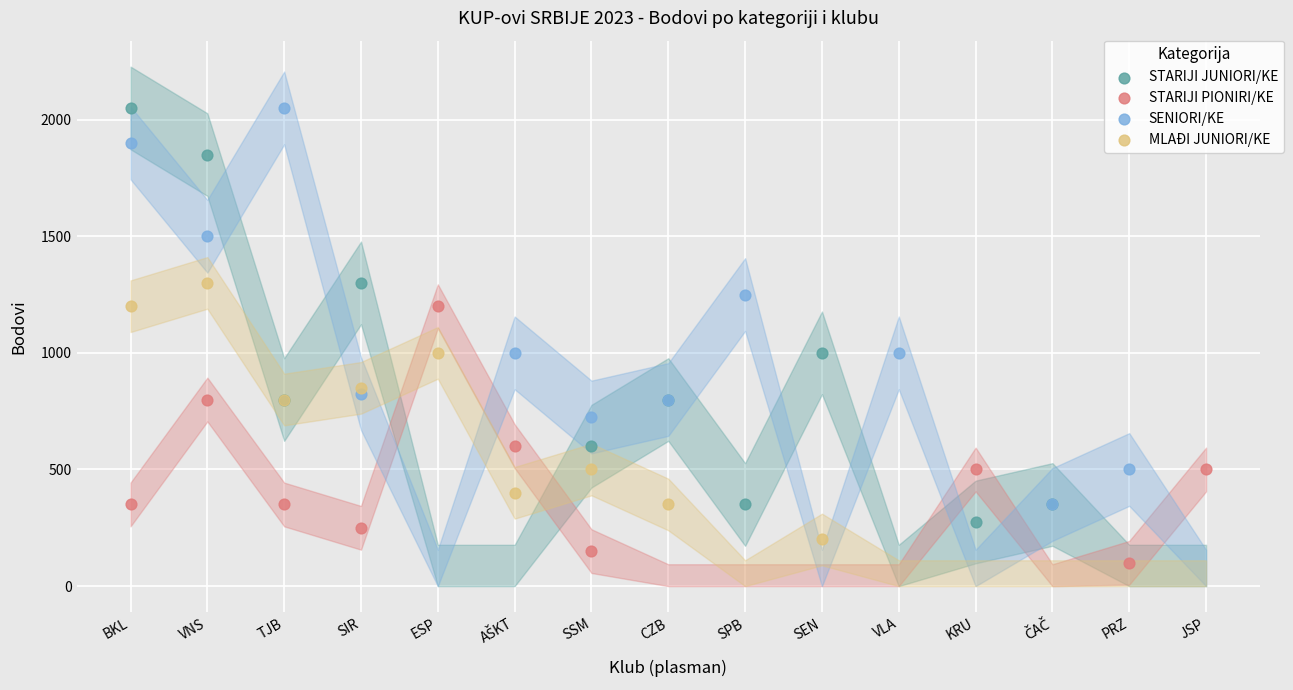

Which series contains the lowest Y value?

STARIJI PIONIRI/KE